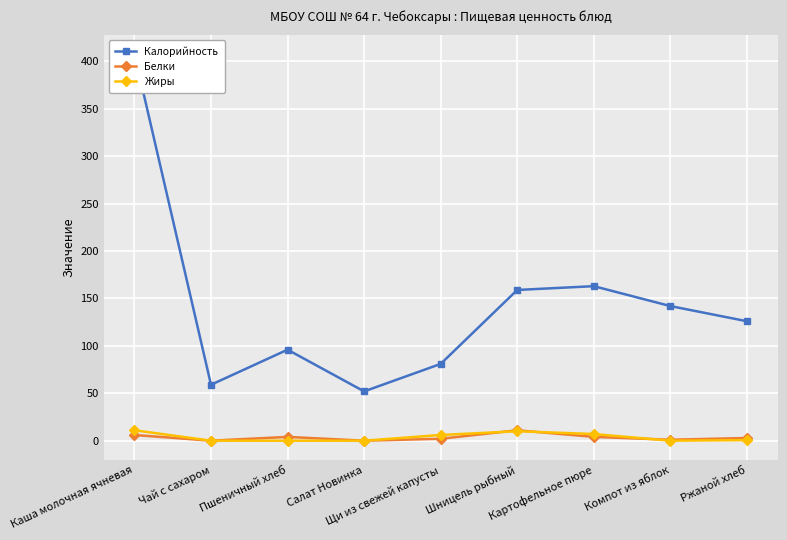

At which label does Жиры reach its peak?

Каша молочная ячневая